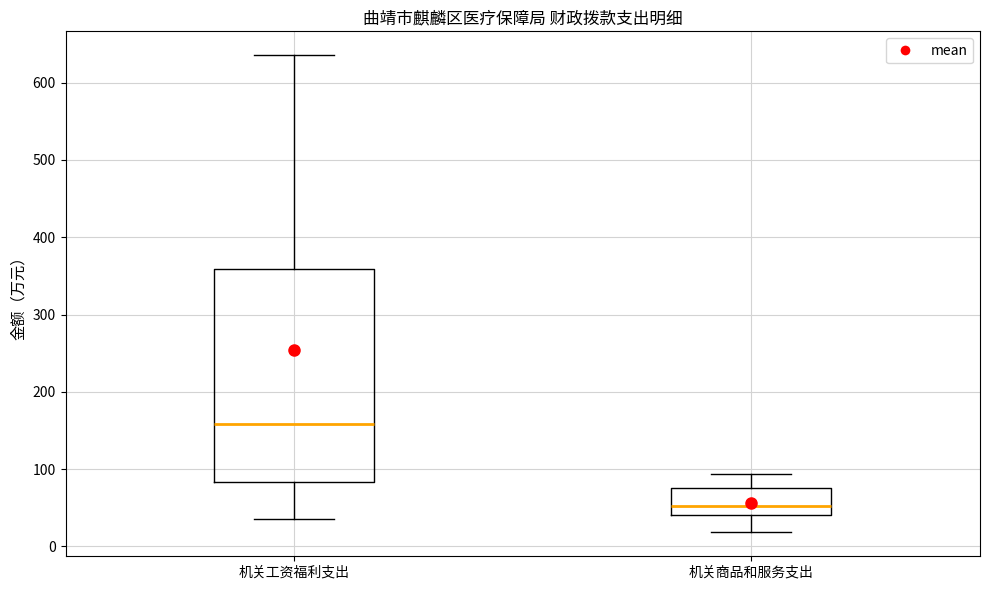

Which box is the tallest, from its lower edge to its upper edge?

机关工资福利支出